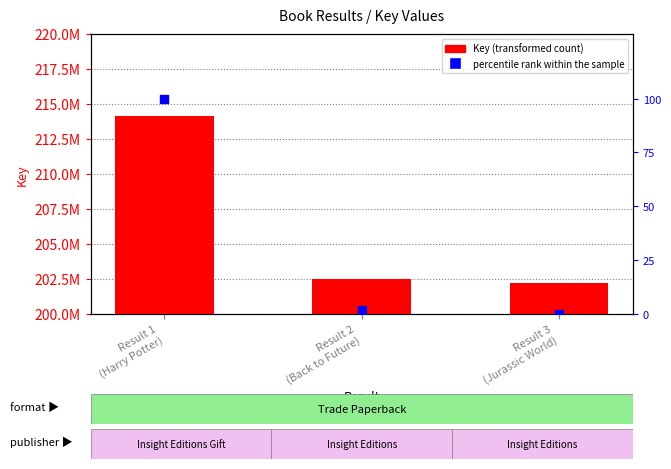

What is the total value across all series at Result 2
(Back to Future)?

202476024.0